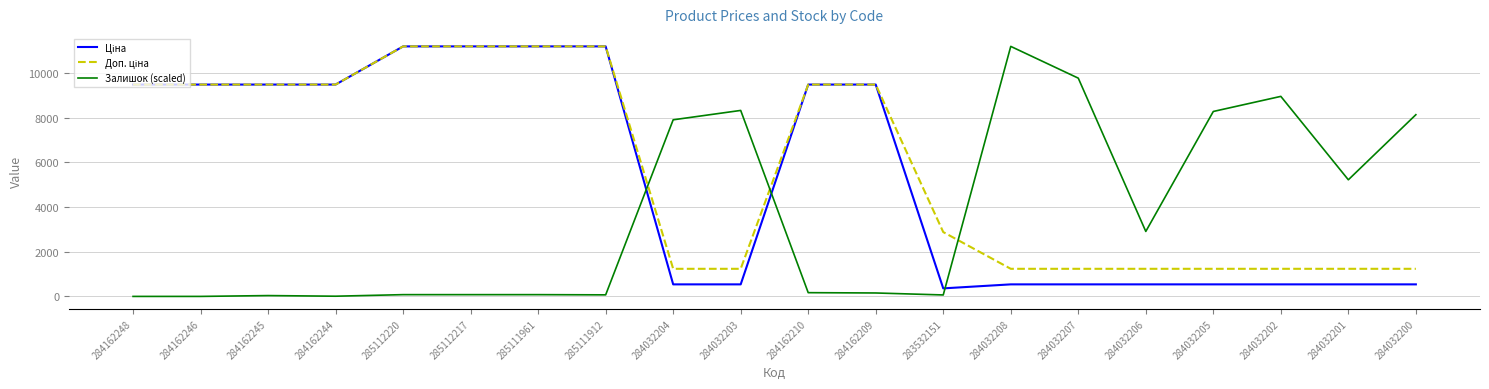

What is the difference between the second highest and minimum values in the Залишок (scaled) series?

9766.9